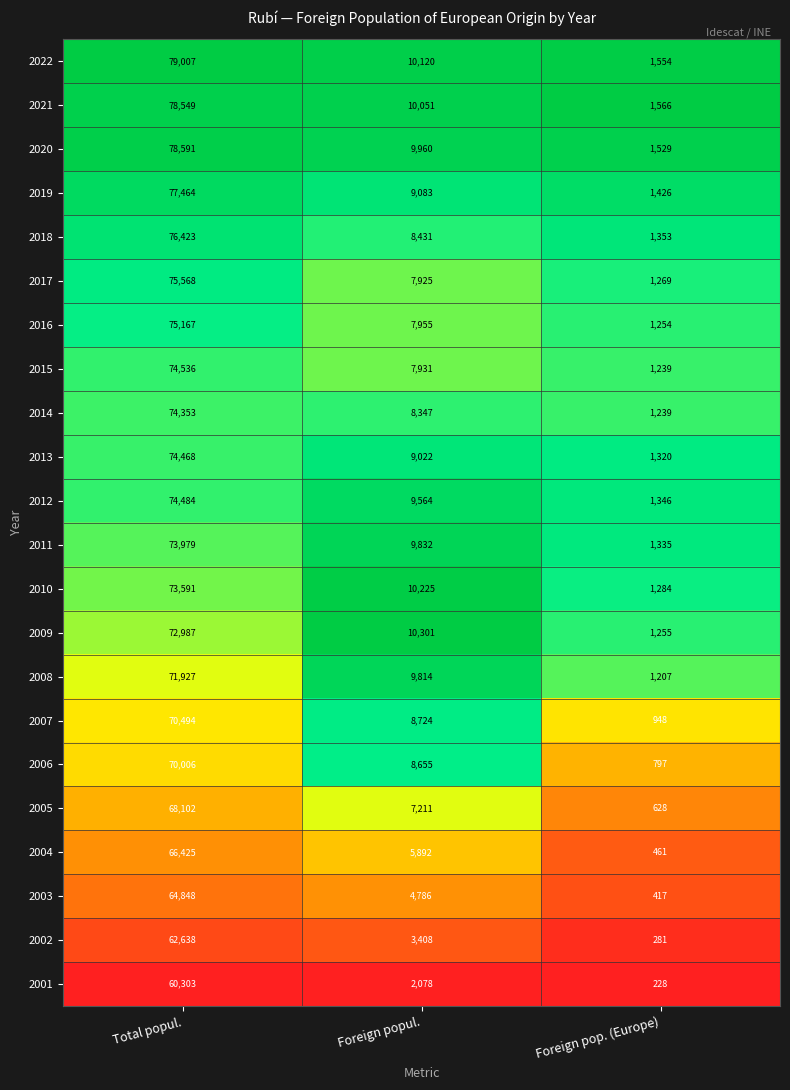

What is the total value across all series at Total popul.?

1593910